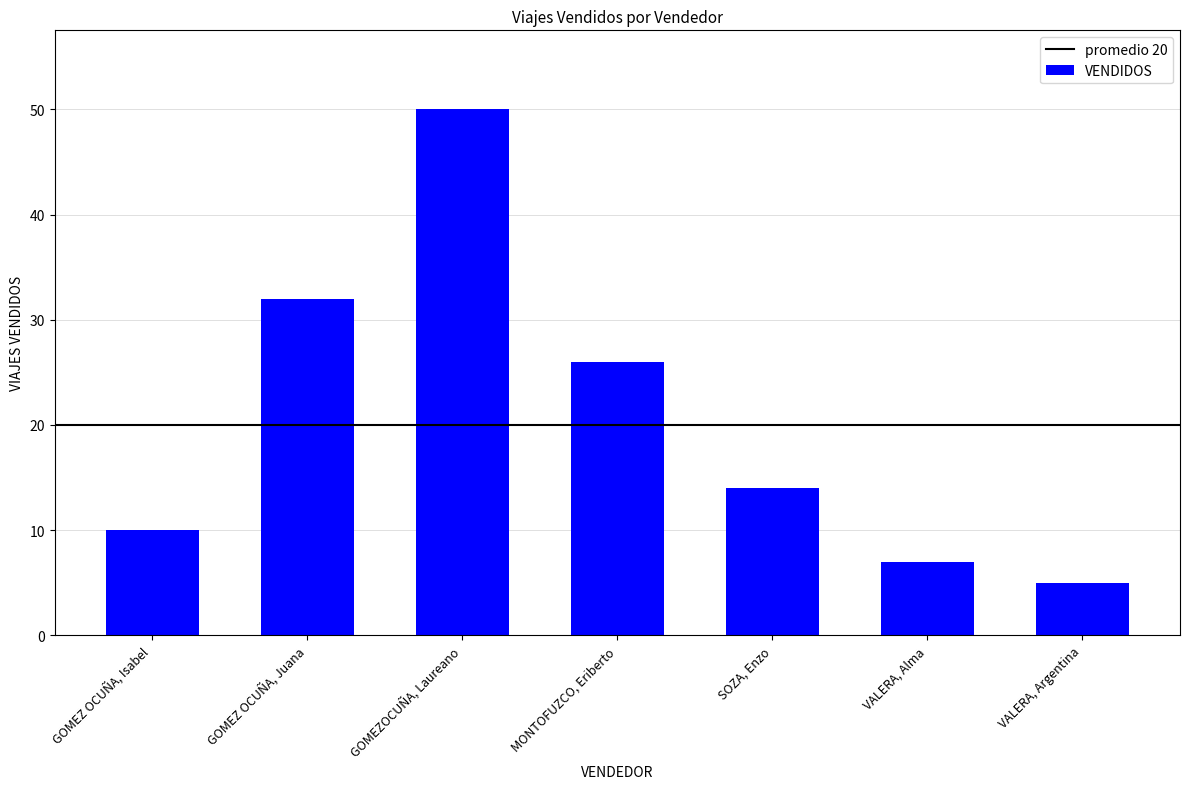

List the labels in order of value, largest first.

GOMEZOCUÑA, Laureano, GOMEZ OCUÑA, Juana, MONTOFUZCO, Eriberto, SOZA, Enzo, GOMEZ OCUÑA, Isabel, VALERA, Alma, VALERA, Argentina